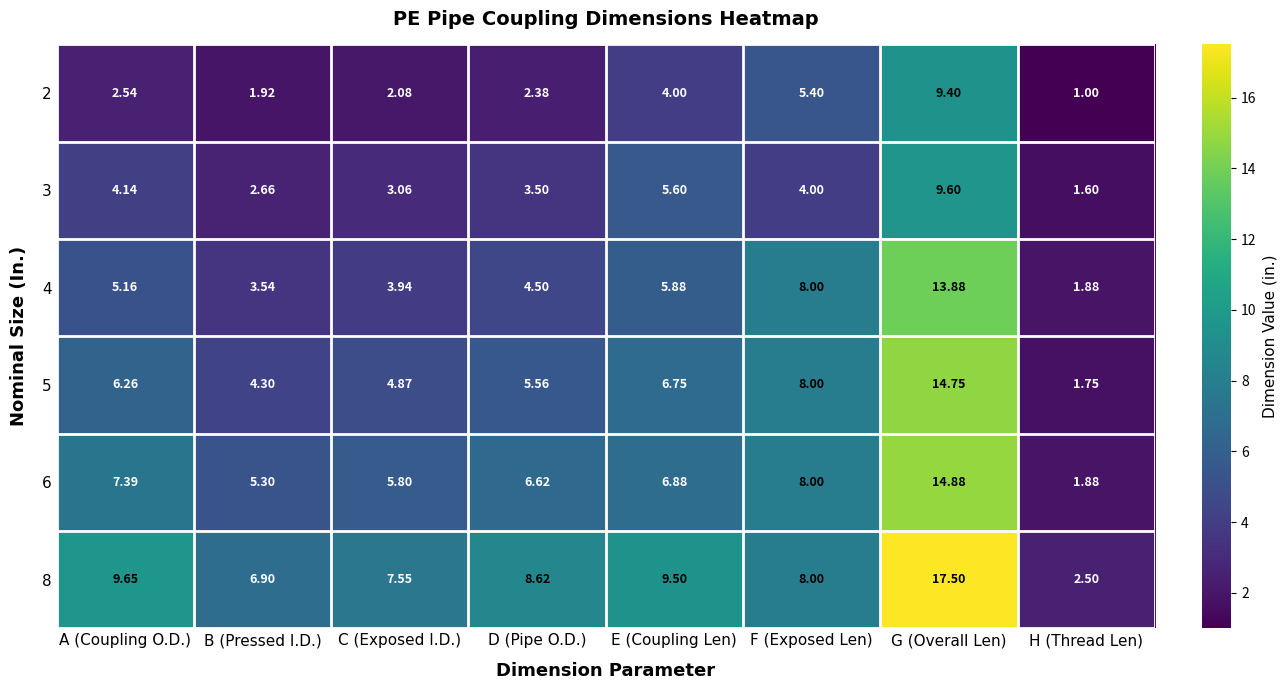

Is the value of 6 at B (Pressed I.D.) greater than the value of 2 at H (Thread Len)?

Yes